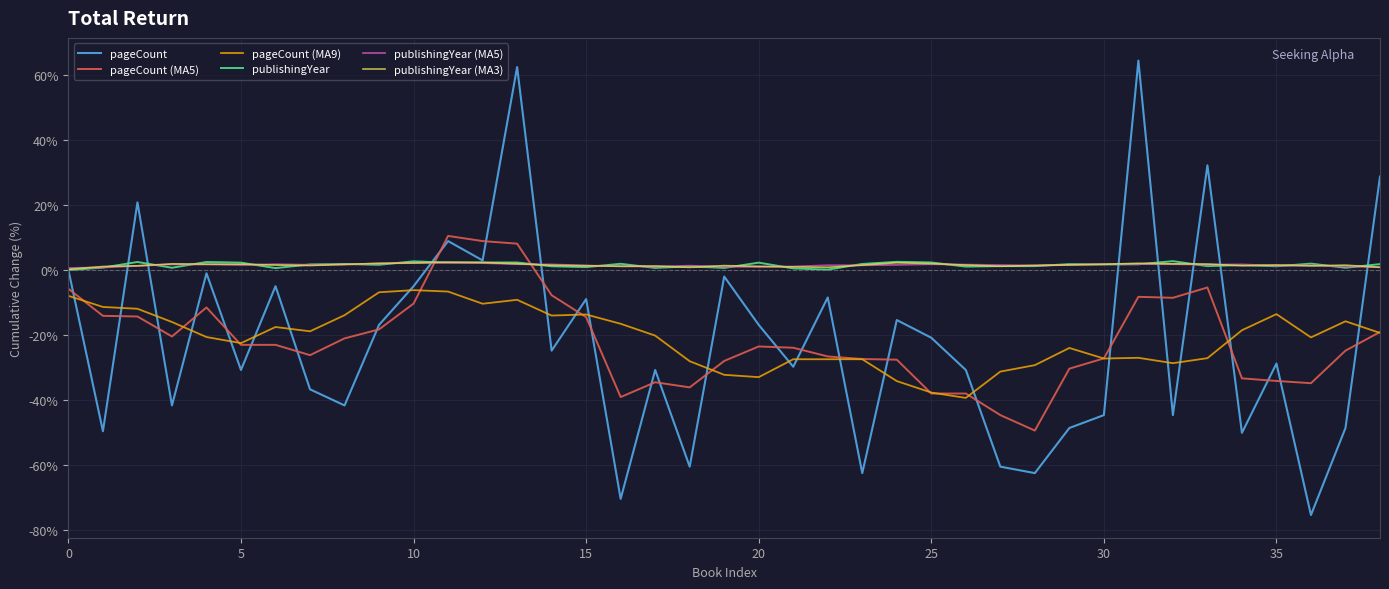

Which series has the widest spread of values?

pageCount